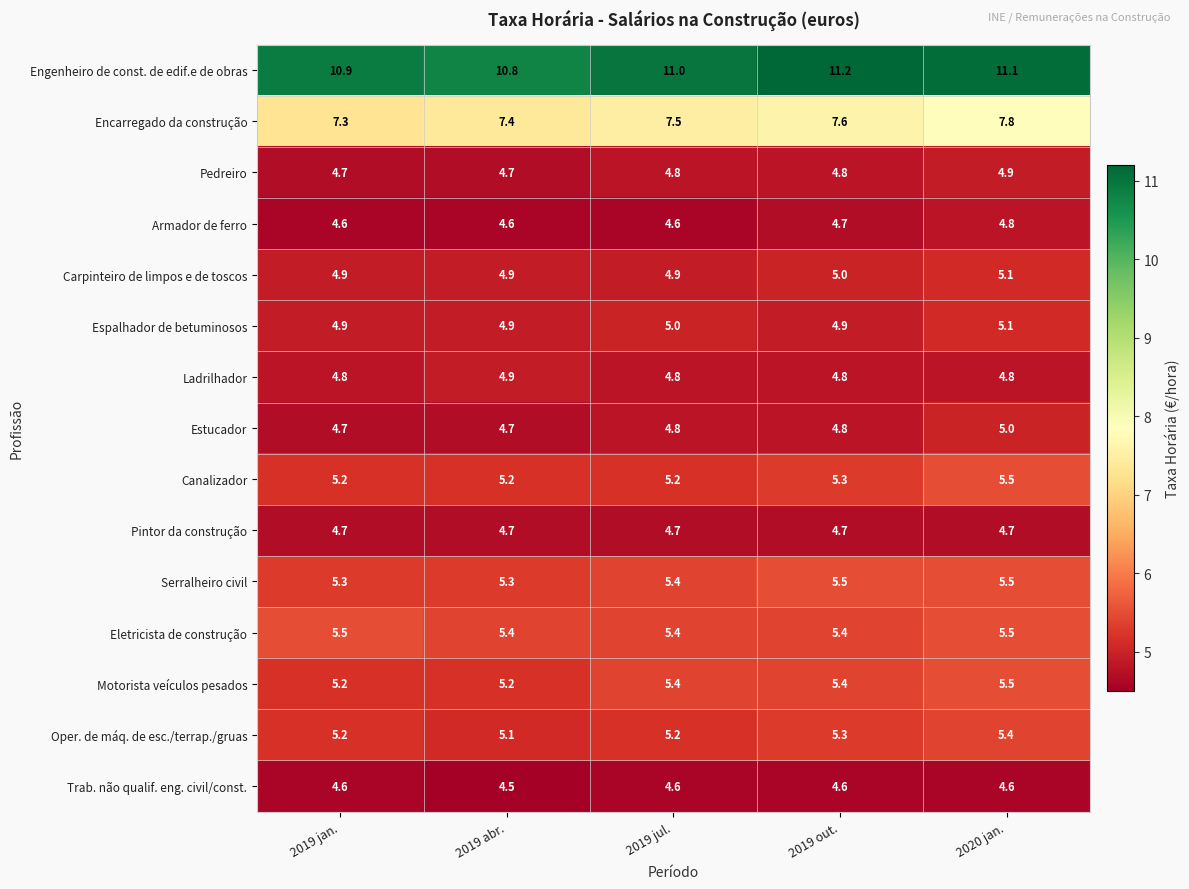

True or false: Motorista veículos pesados has a value of 5.2 at 2019 abr..

True